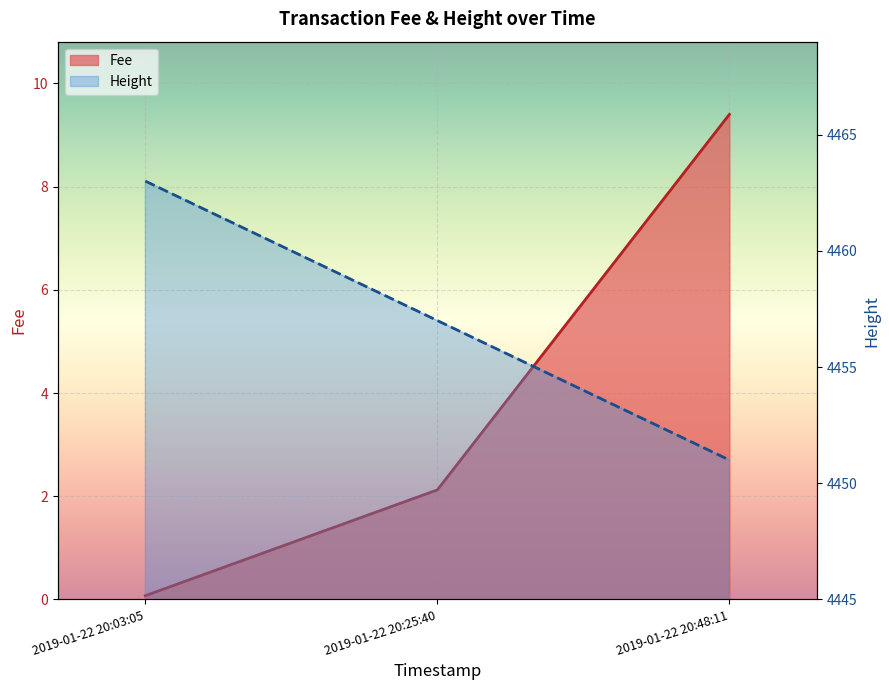

How many categories are shown in the chart?

3